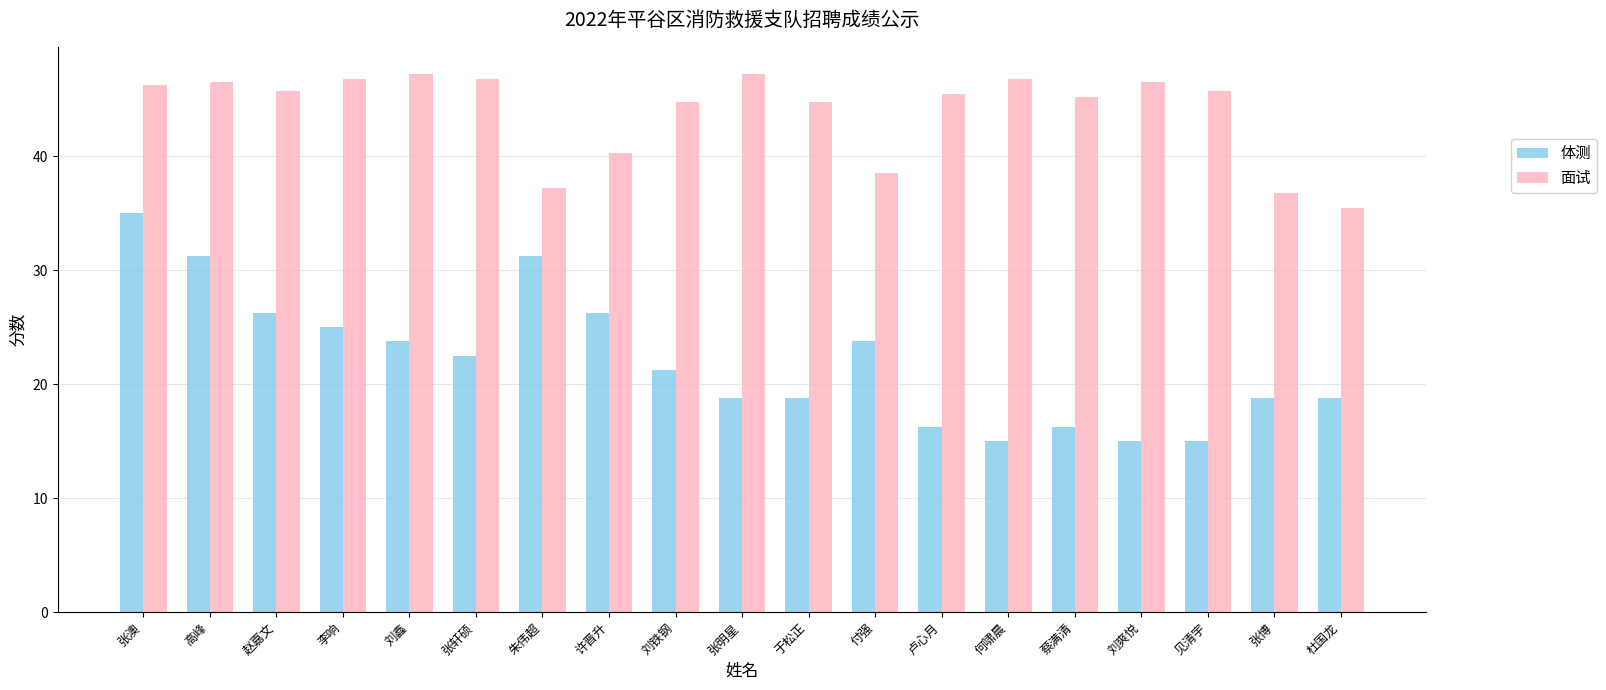

What is the label of the 14th bar from the left?

何啸晨